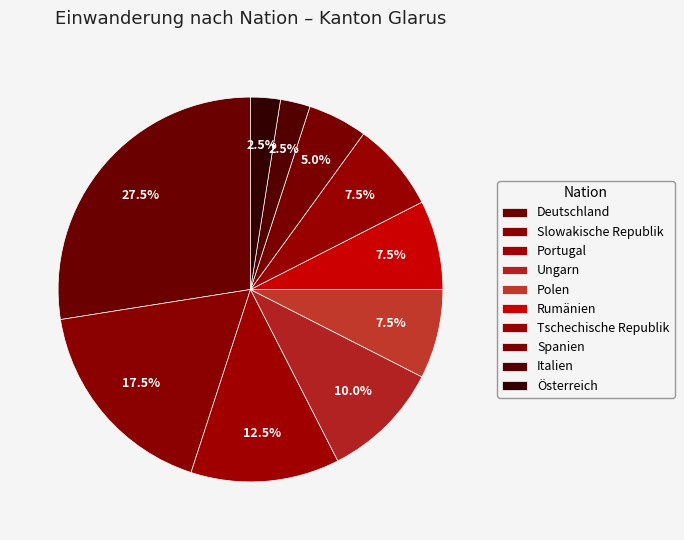

Does Polen represent more than half of the total?

No